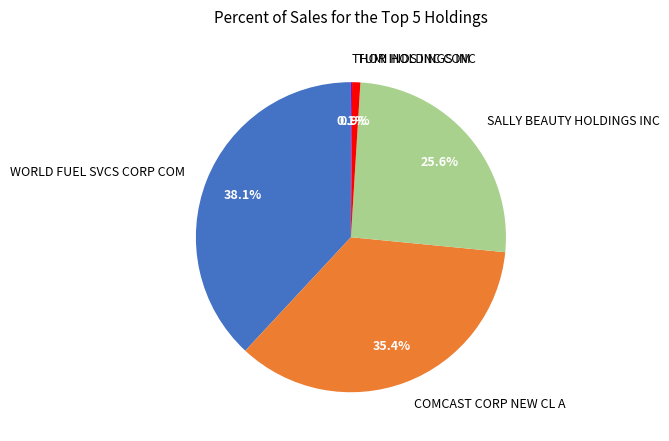

What percentage is NOT represented by SALLY BEAUTY HOLDINGS INC?

74.4%